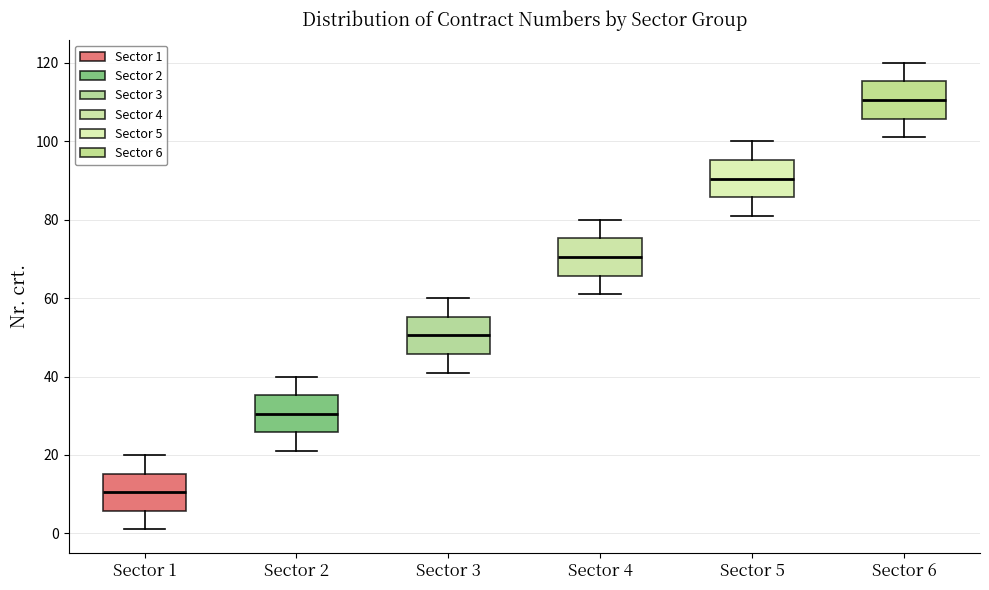

Which box has the lowest median line?

Sector 1